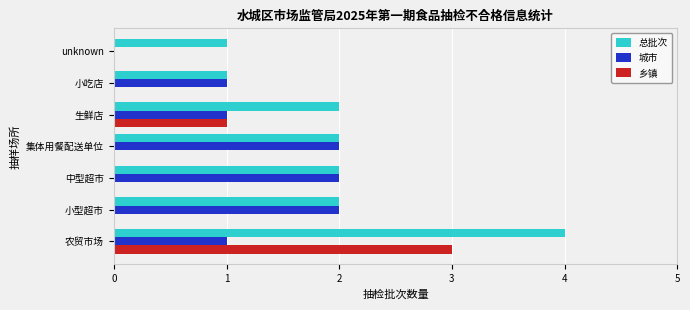

Is it true that 城市 equals 1 at 集体用餐配送单位?

False